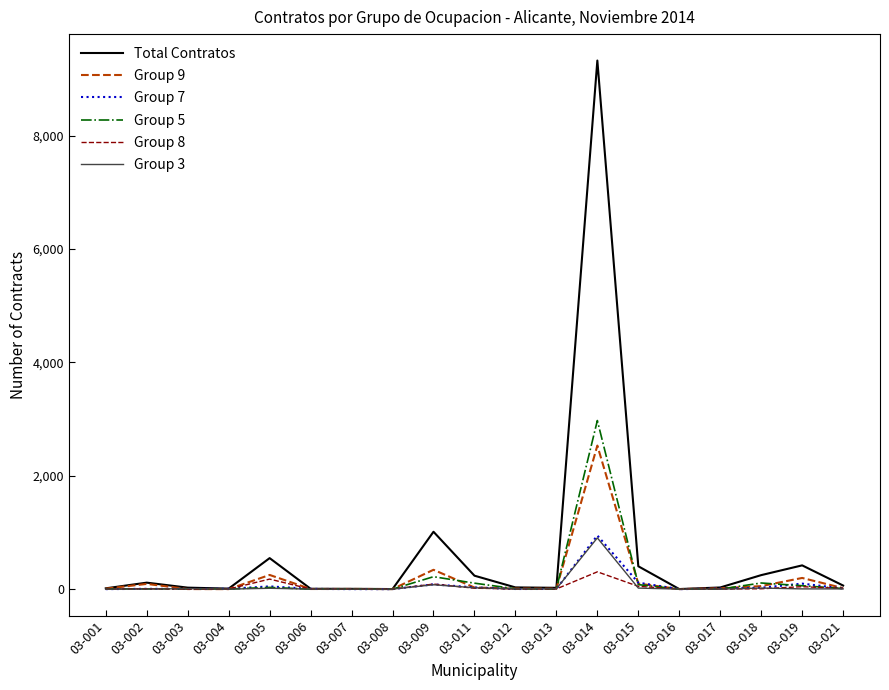

How many lines are shown in the chart?

6